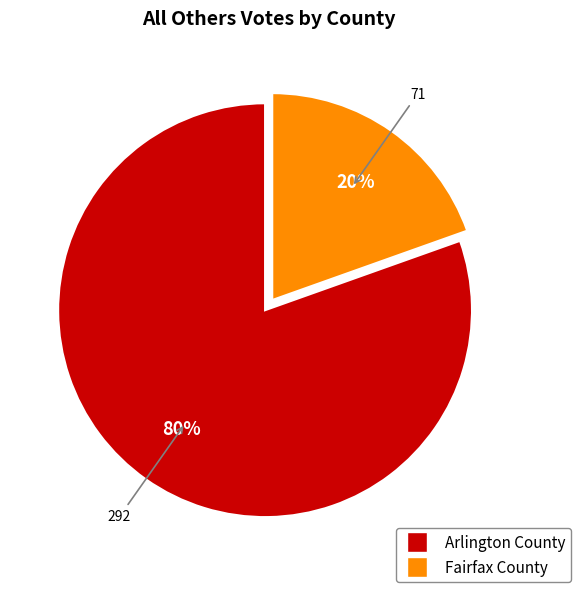

To the nearest percent, what is the average slice percentage?

50%